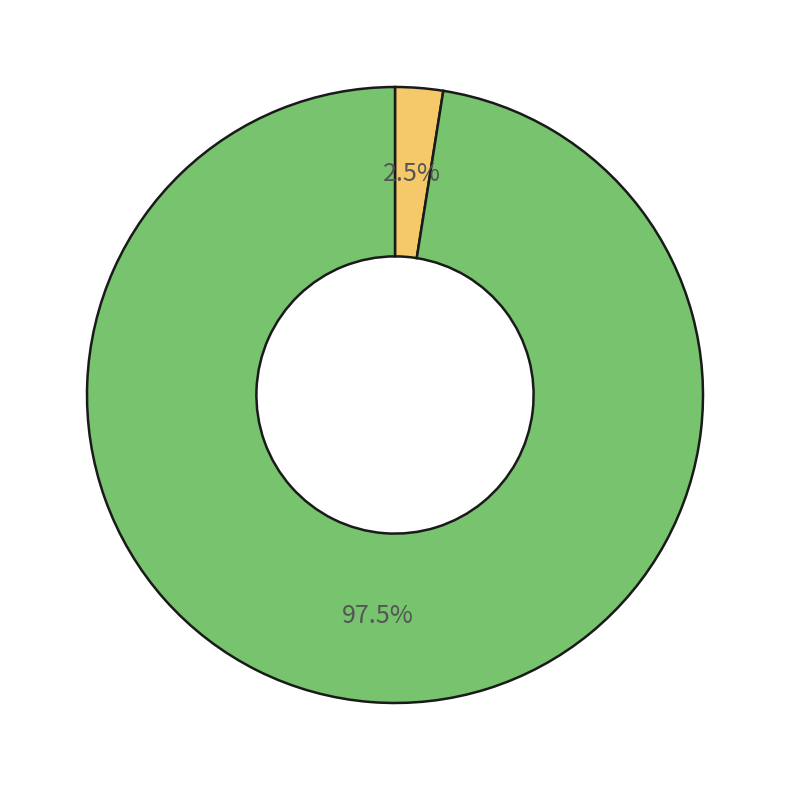

Is there any slice that represents more than half of the pie?

Yes